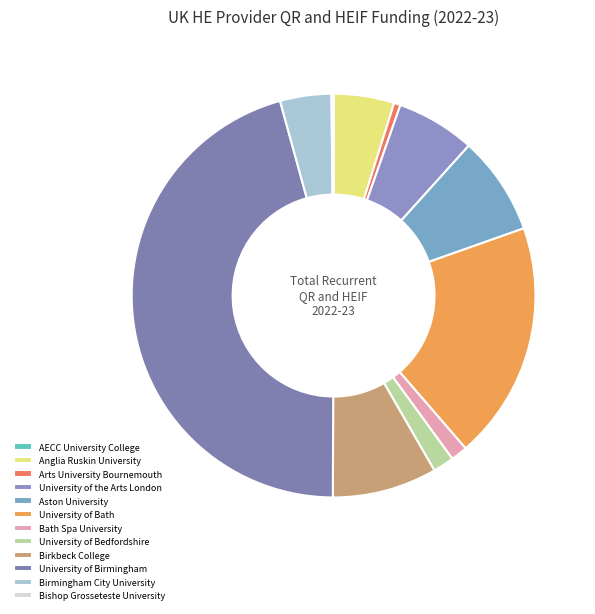

What is the ratio of the value at University of the Arts London to the value at University of Bedfordshire?

3.7